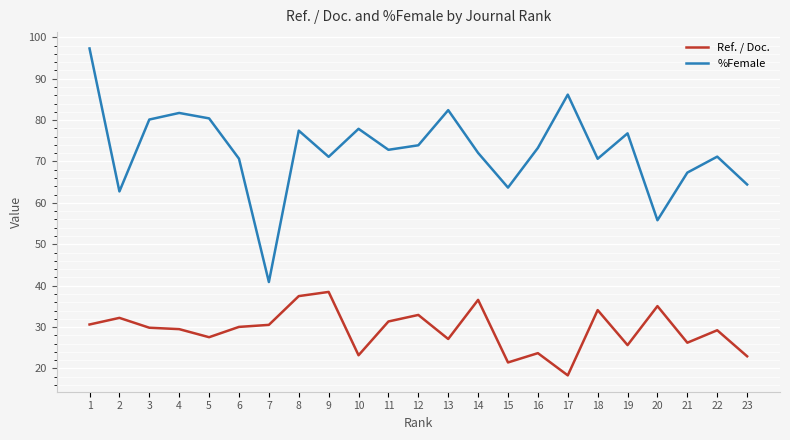

Is the value of Ref. / Doc. at 16 greater than the value of %Female at 21?

No